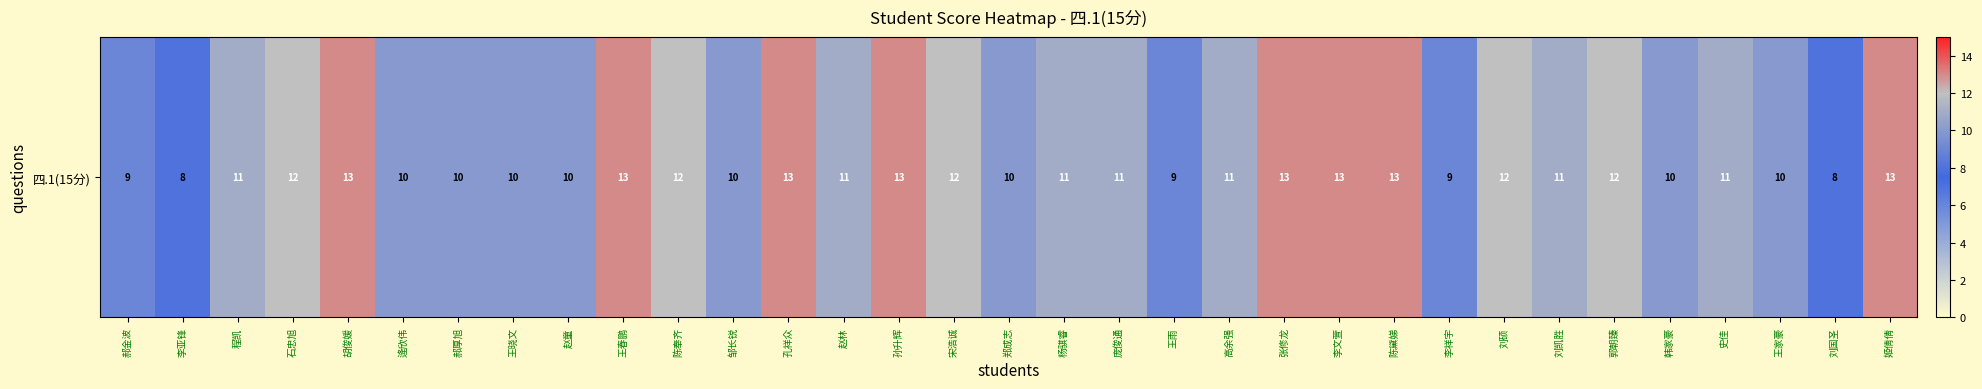

The value at 李文萱 is 13. True or false?

True